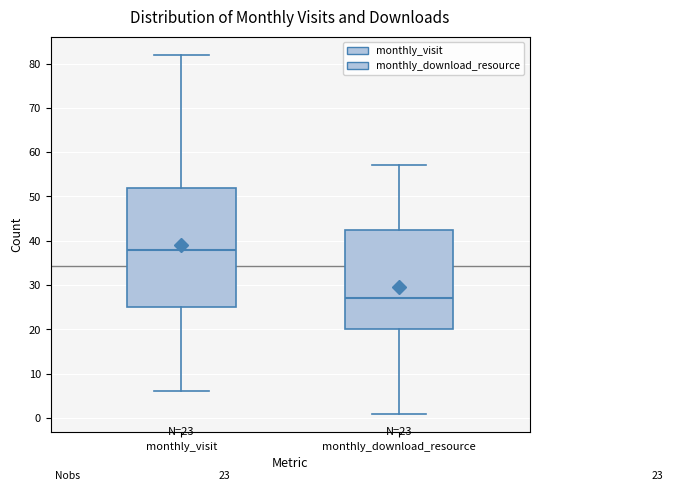

Which box is the tallest, from its lower edge to its upper edge?

monthly_visit